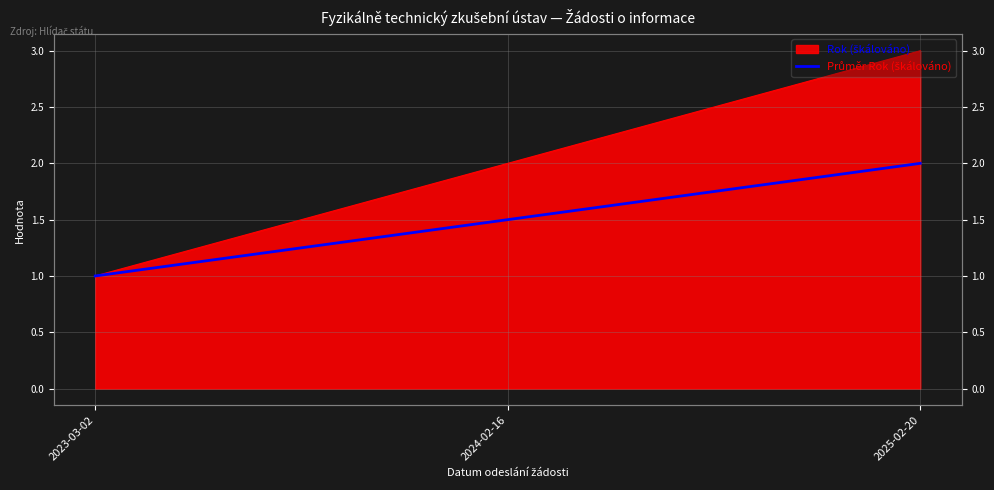

What is the label of the 2nd point from the right?

2024-02-16